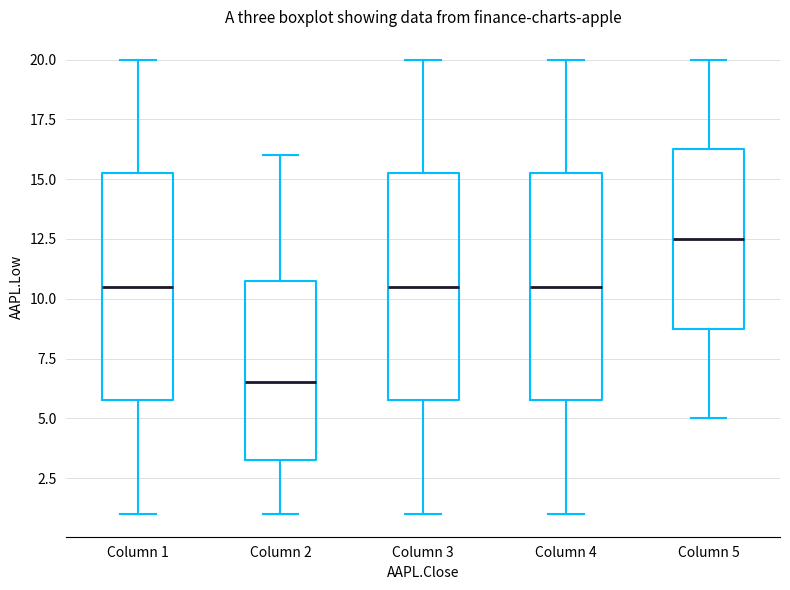

Where is the upper edge of the box for Column 4 on the y-axis? The values are not printed on the chart, so give them approximately, as read against the axis.

15.5